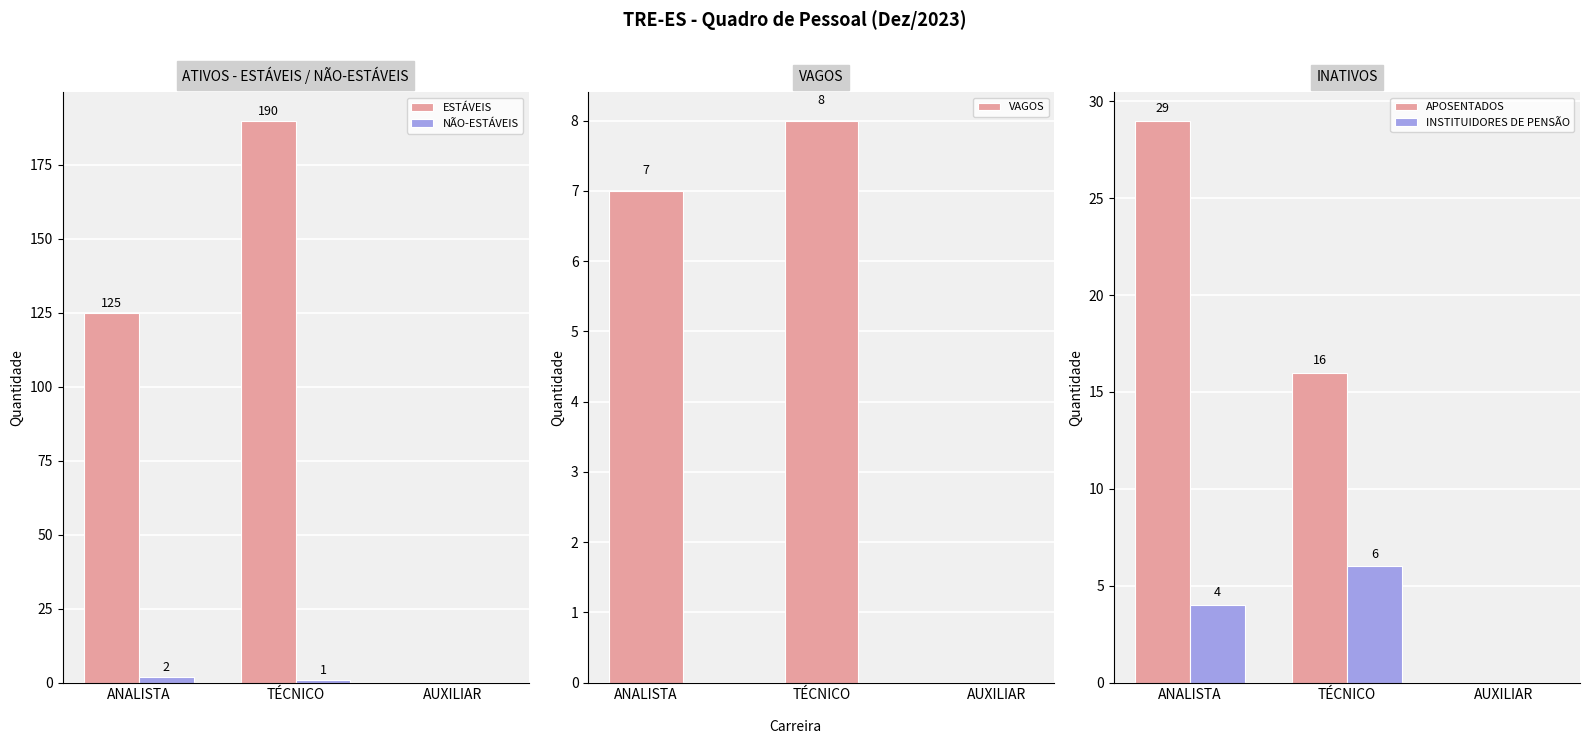

At how many categories does at least one series exceed 61?

2